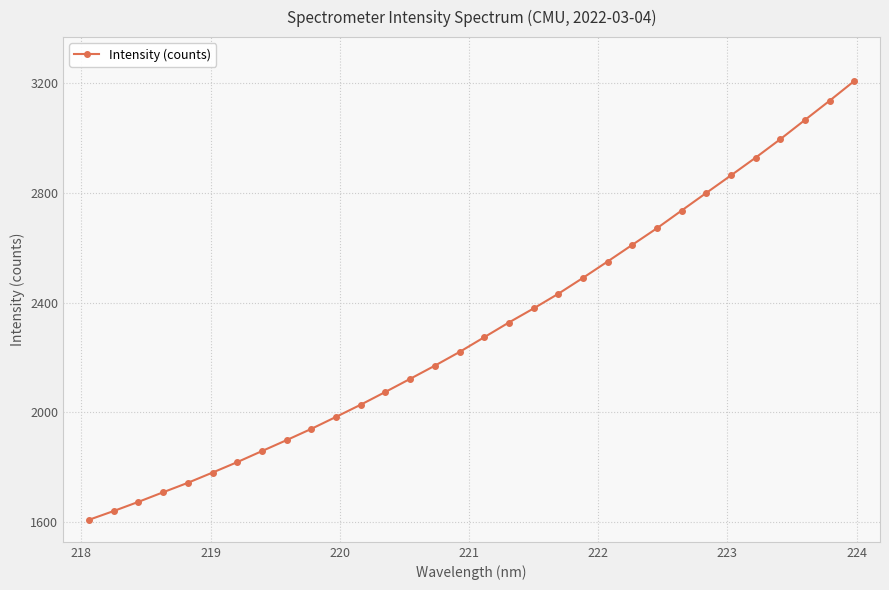

True or false: the data has more than 2 interior local peaks.

False